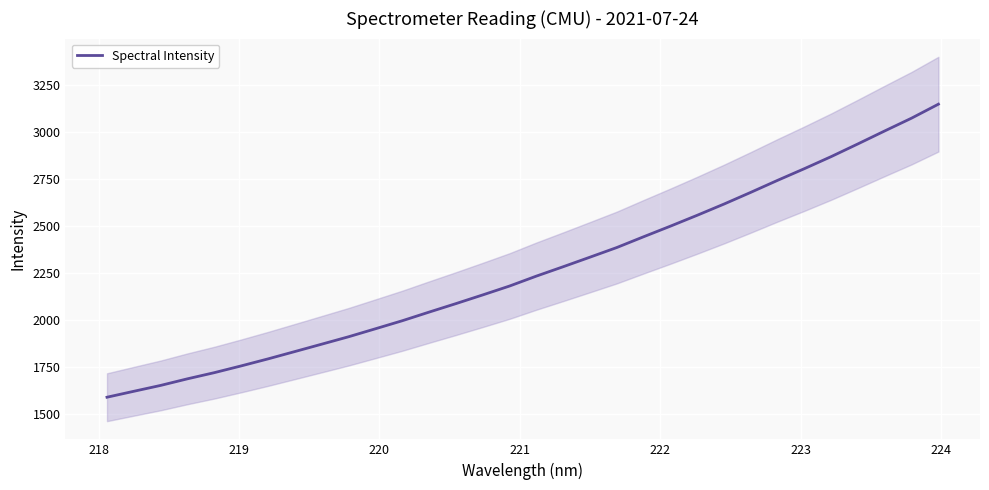

What is the highest value of the Spectral Intensity series?

3147.7